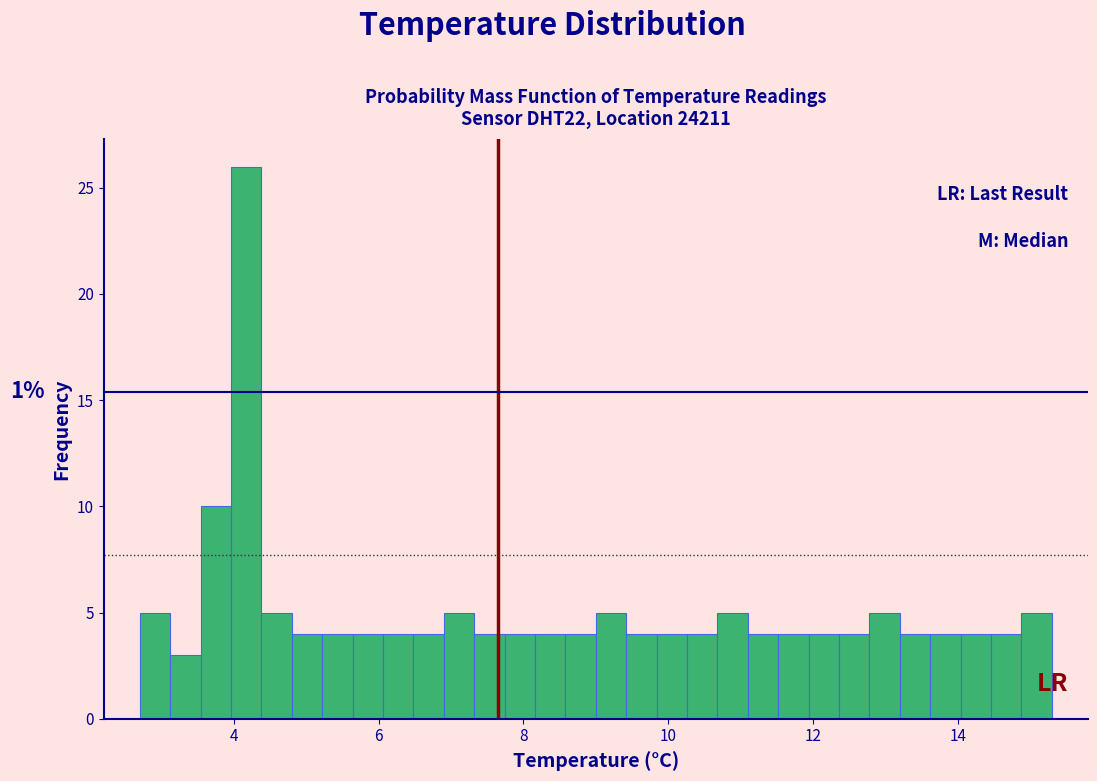

Around what value on the x-axis is the tallest bar? Give the approximate position of its centre, as read against the axis.

4.2